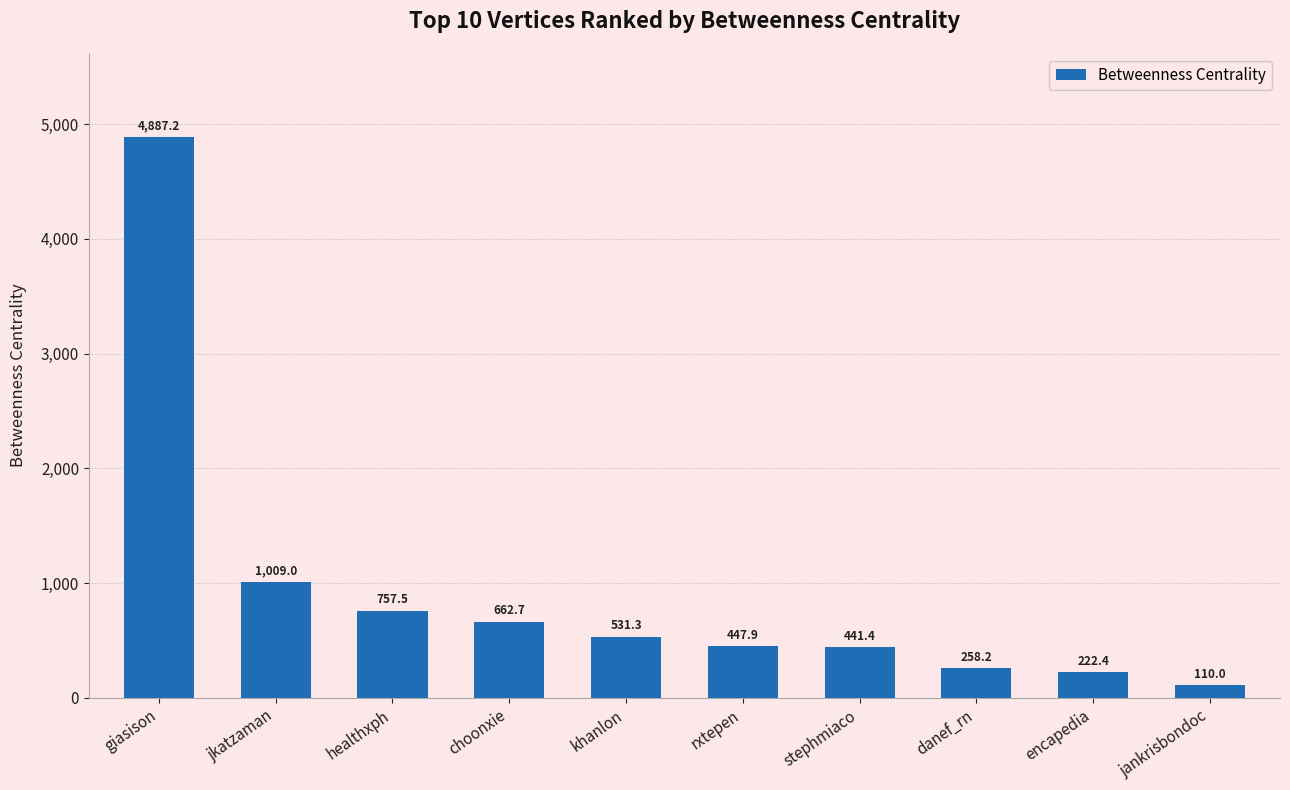

List the labels in order of value, smallest first.

jankrisbondoc, encapedia, danef_rn, stephmiaco, rxtepen, khanlon, choonxie, healthxph, jkatzaman, giasison